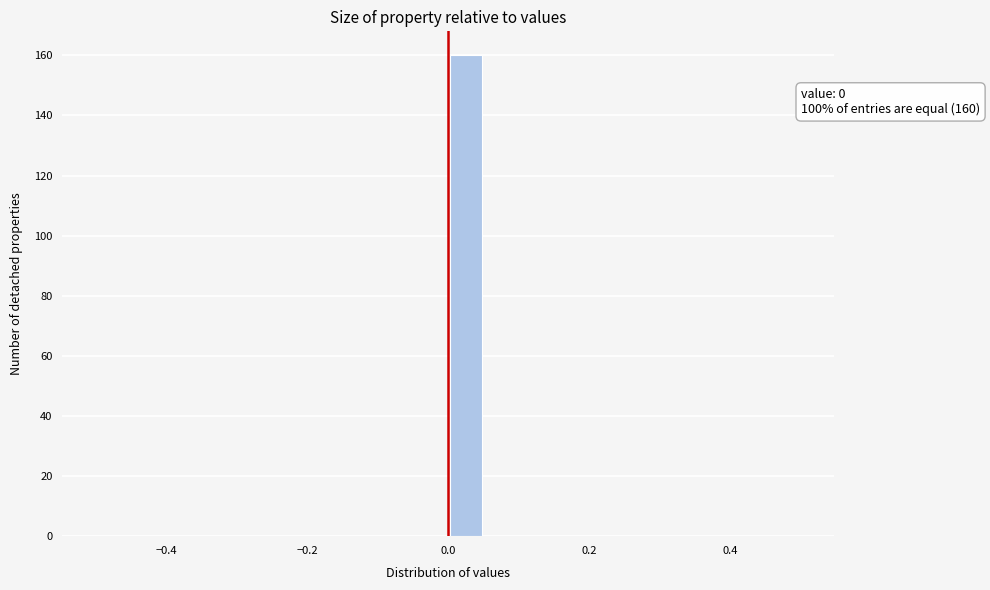

Read against the x-axis, roughly where is the centre of the tallest bar?

0.02